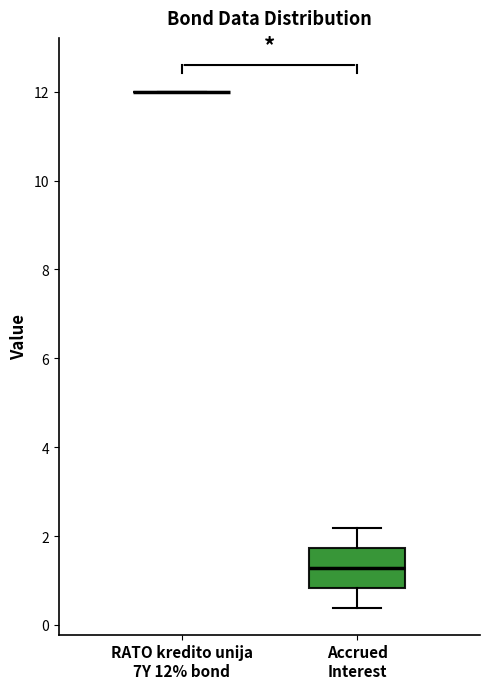

Which box is the tallest, from its lower edge to its upper edge?

Accrued Interest